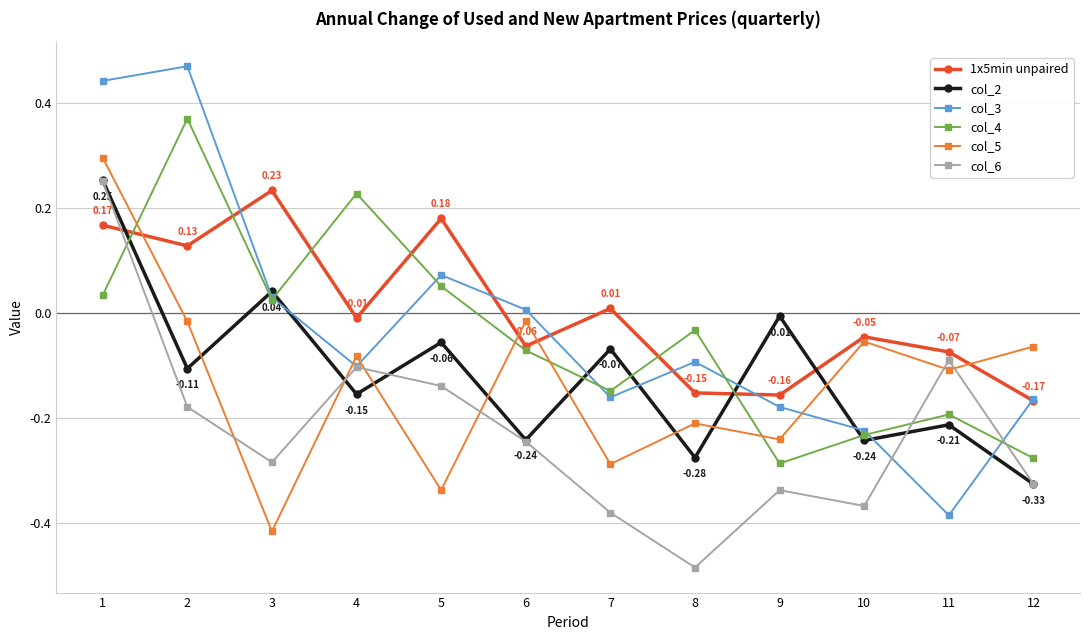

Is the value of col_3 at 2 greater than the value of col_4 at 10?

Yes